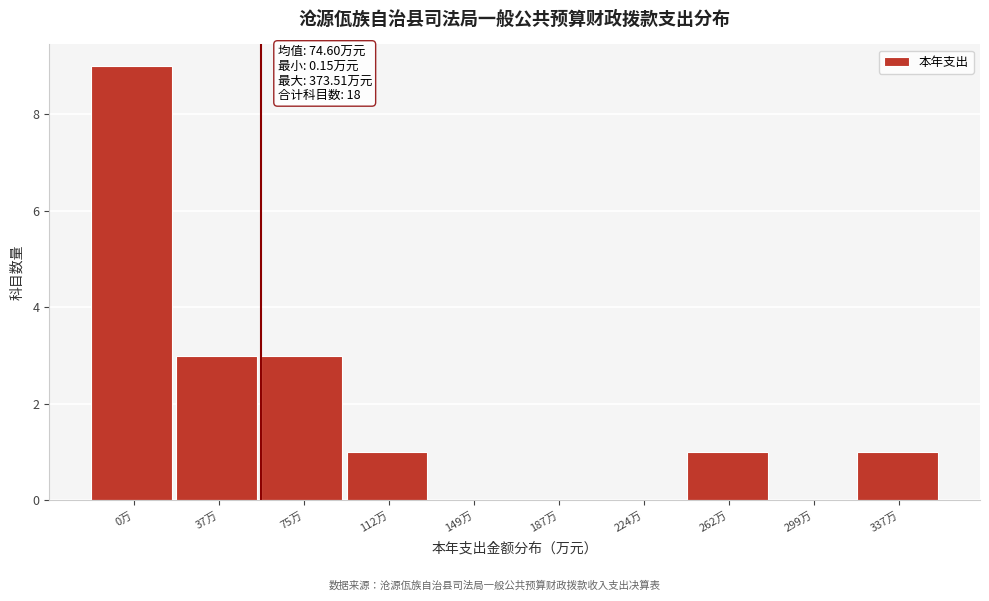

Reading left to right, transcribe all the data shown in this chart.

0万=9	37万=3	75万=3	112万=1	149万=0	187万=0	224万=0	262万=1	299万=0	337万=1